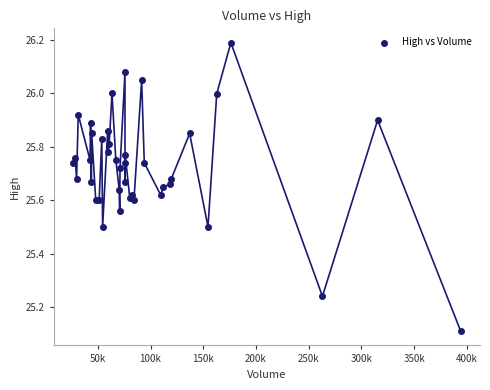

What Y value in the scatter plot is closest to 25?

25.1